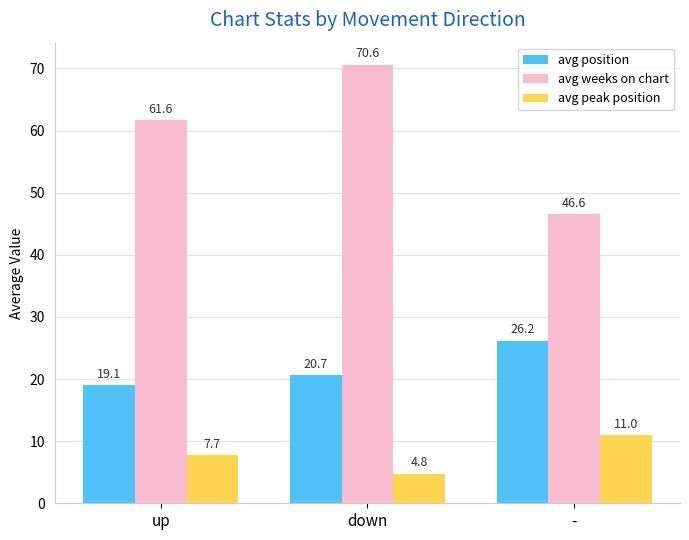

At how many categories does at least one series exceed 66?

1